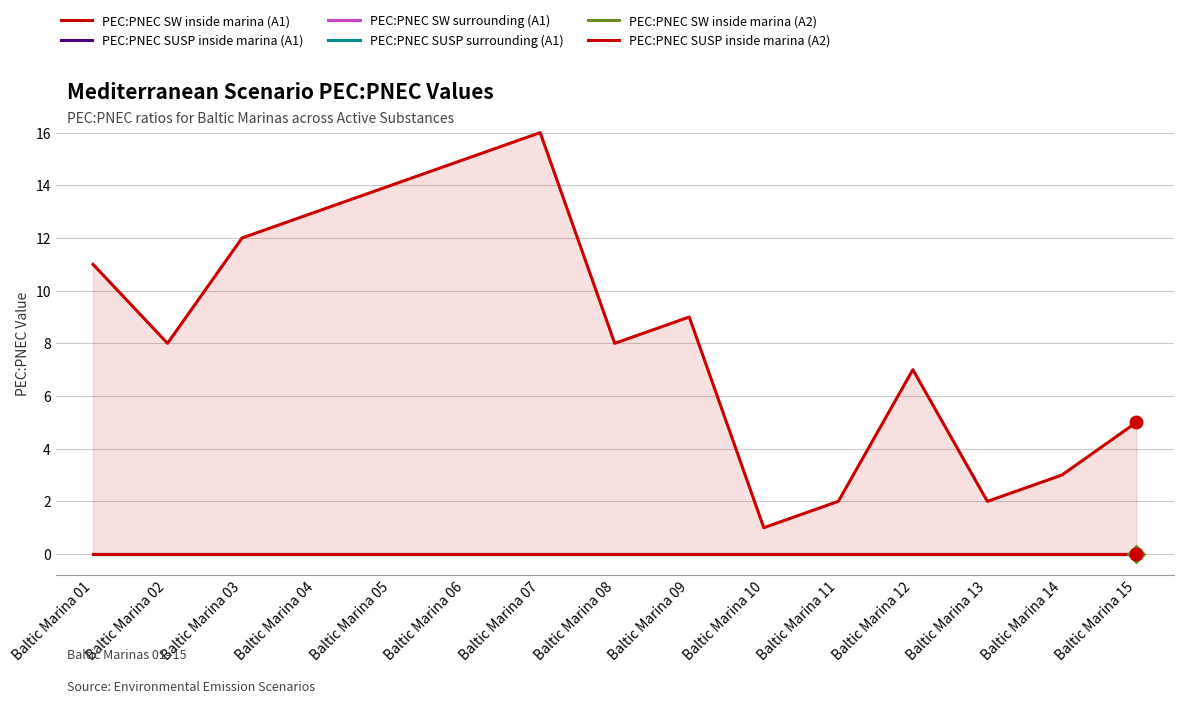

How many values in the PEC:PNEC SW inside marina (A1) series exceed 8?

7